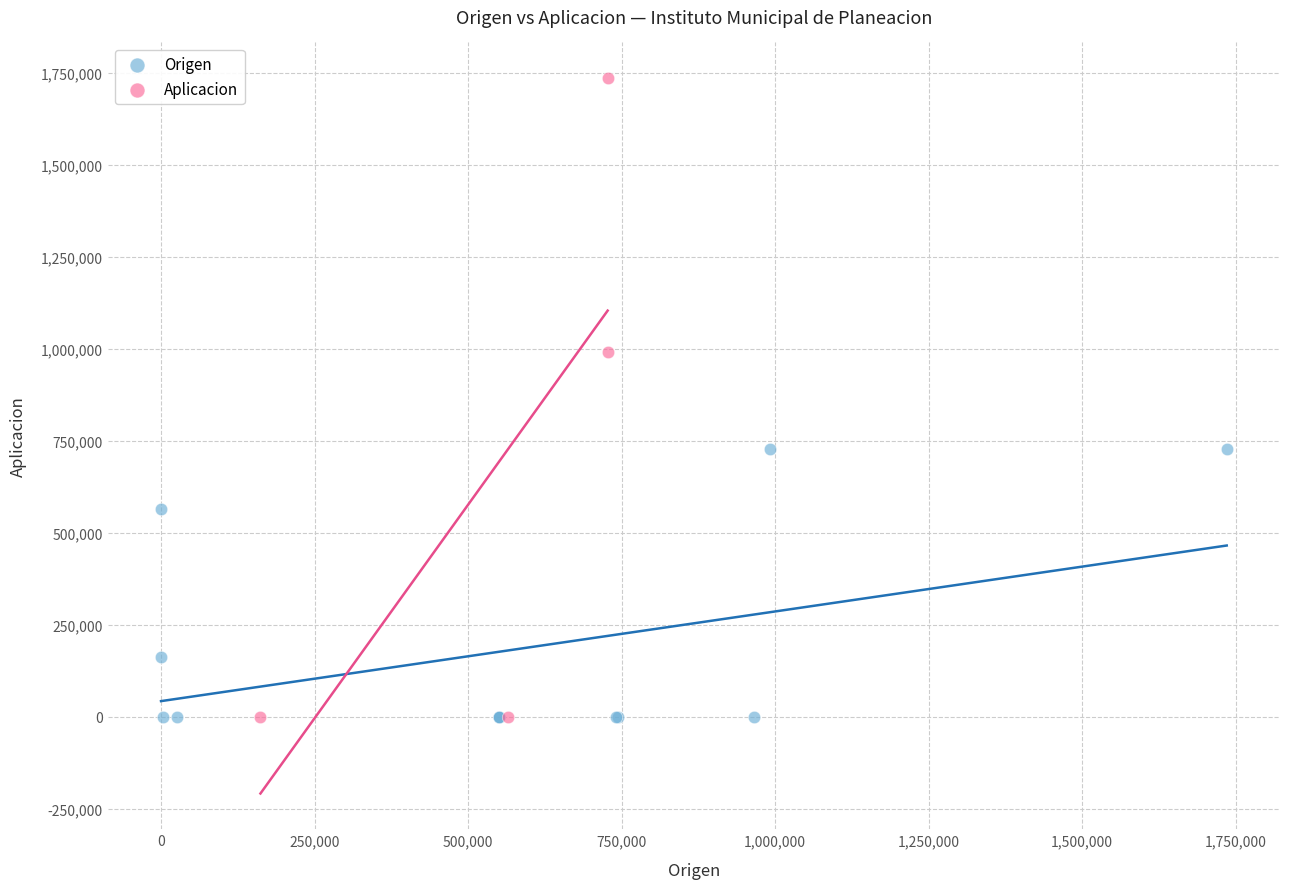

Which series has the largest Y range (max minus min)?

Aplicacion